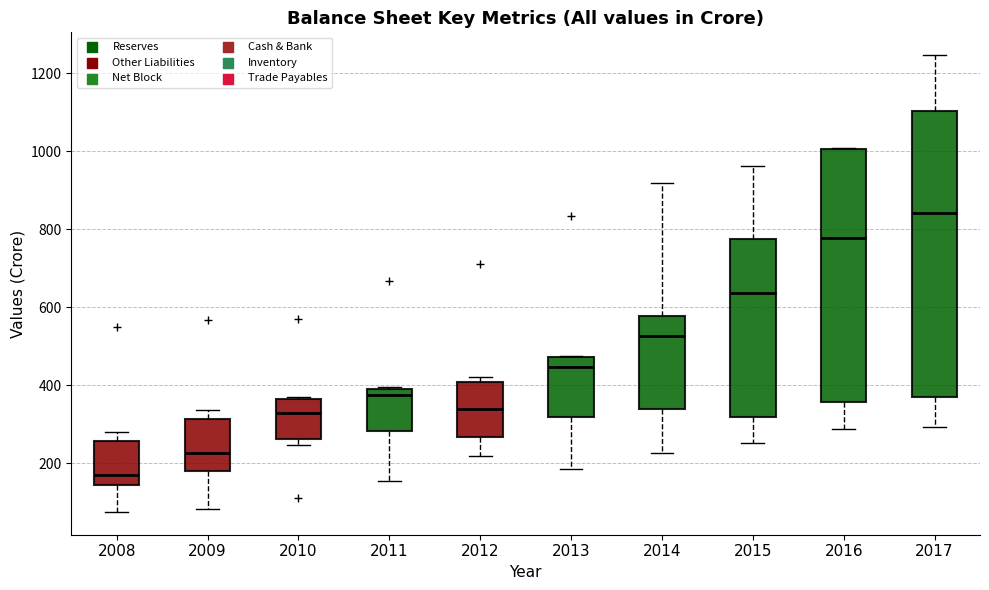

Reading left to right, transcribe this box plot: for each box, give where its median line is, the range the box spans, and where its two whiskers end, as read against the y-axis. The values are not printed on the chart, so give them approximately, as read against the axis.

2008: median 180, box 140 to 260, whiskers 80 to 280
2009: median 220, box 180 to 320, whiskers 80 to 340
2010: median 340, box 260 to 360, whiskers 240 to 380
2011: median 380, box 280 to 400, whiskers 160 to 400
2012: median 340, box 260 to 400, whiskers 220 to 420
2013: median 440, box 320 to 480, whiskers 180 to 480
2014: median 520, box 340 to 580, whiskers 220 to 920
2015: median 640, box 320 to 780, whiskers 260 to 960
2016: median 780, box 360 to 1000, whiskers 280 to 1000
2017: median 840, box 380 to 1100, whiskers 300 to 1240